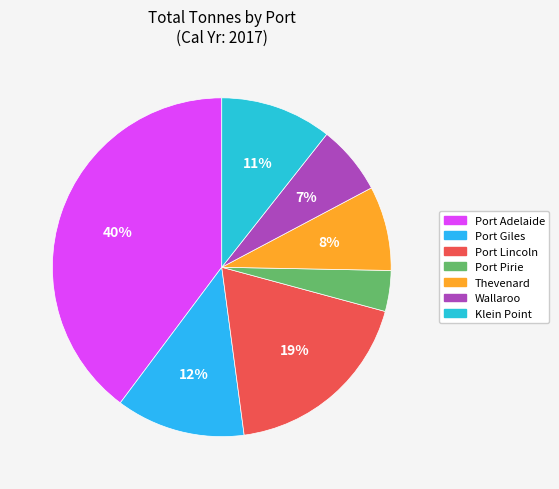

How much of the chart is everything except Port Giles?

87.7%